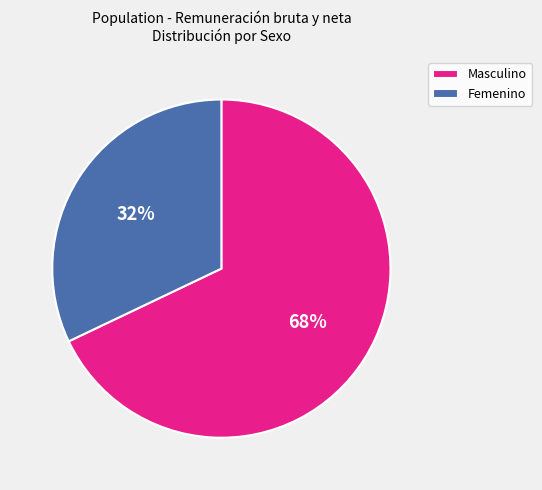

To the nearest percent, what is the difference between the largest and smallest slice percentages?

36%